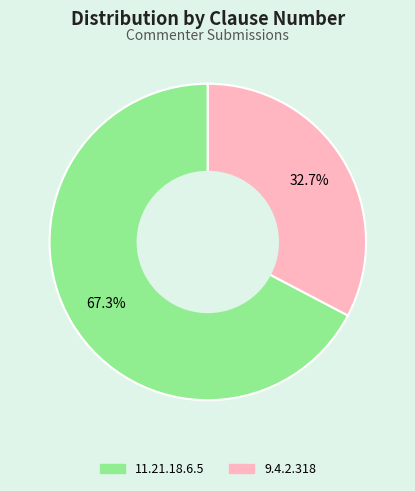

To the nearest percent, what is the difference between the largest and smallest slice percentages?

35%